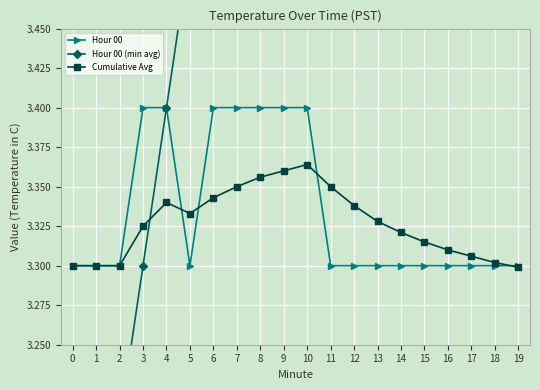

How many times do Cumulative Avg and Hour 00 (min avg) cross each other?

1